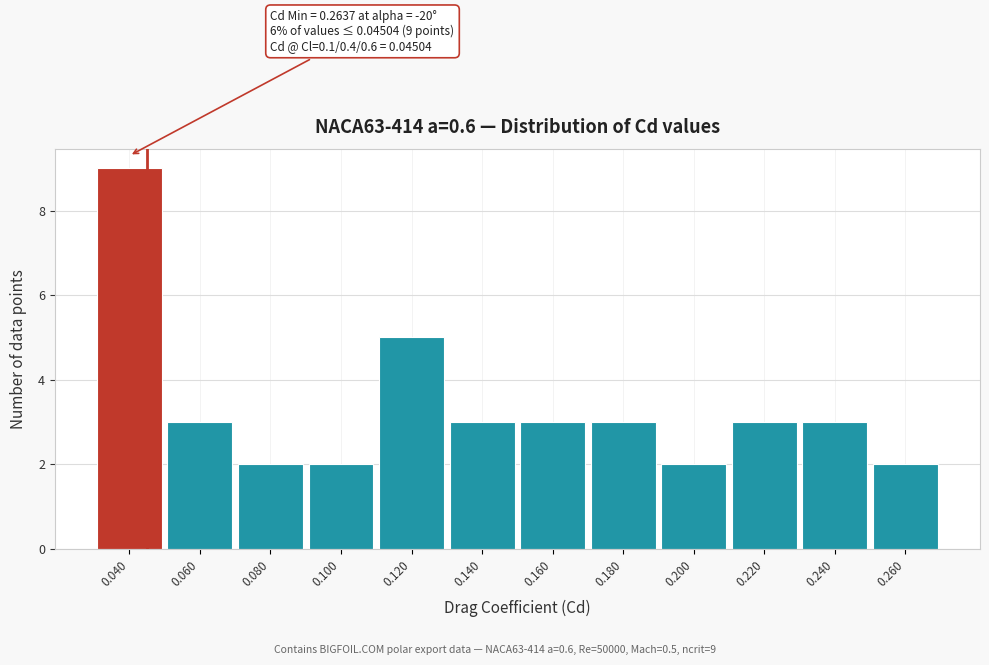

Which range on the x-axis has the tallest bar?

0.03 to 0.05